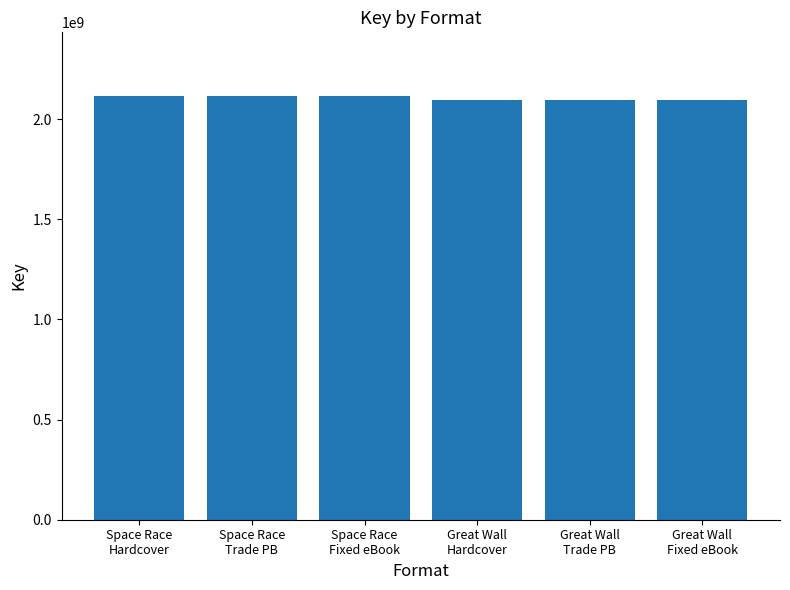

What is the ratio of the value at Great Wall
Hardcover to the value at Great Wall
Fixed eBook?

1.0